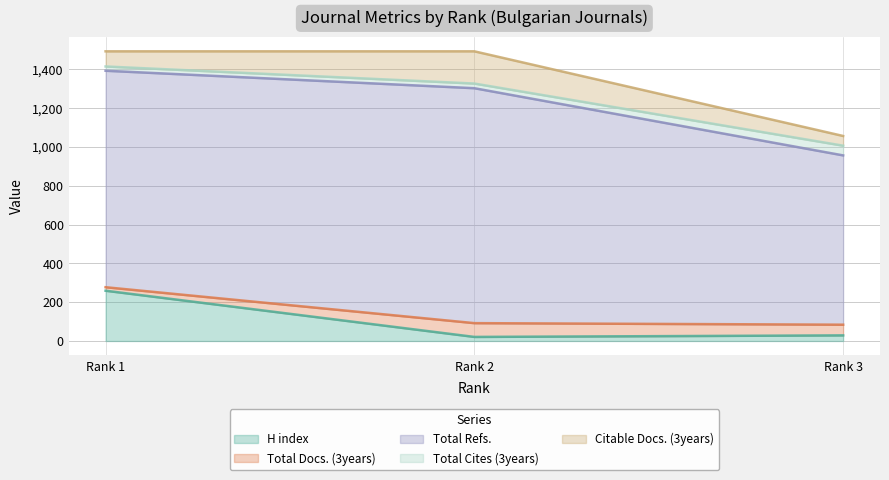

At which label does Total Docs. (3years) reach its minimum?

Rank 1